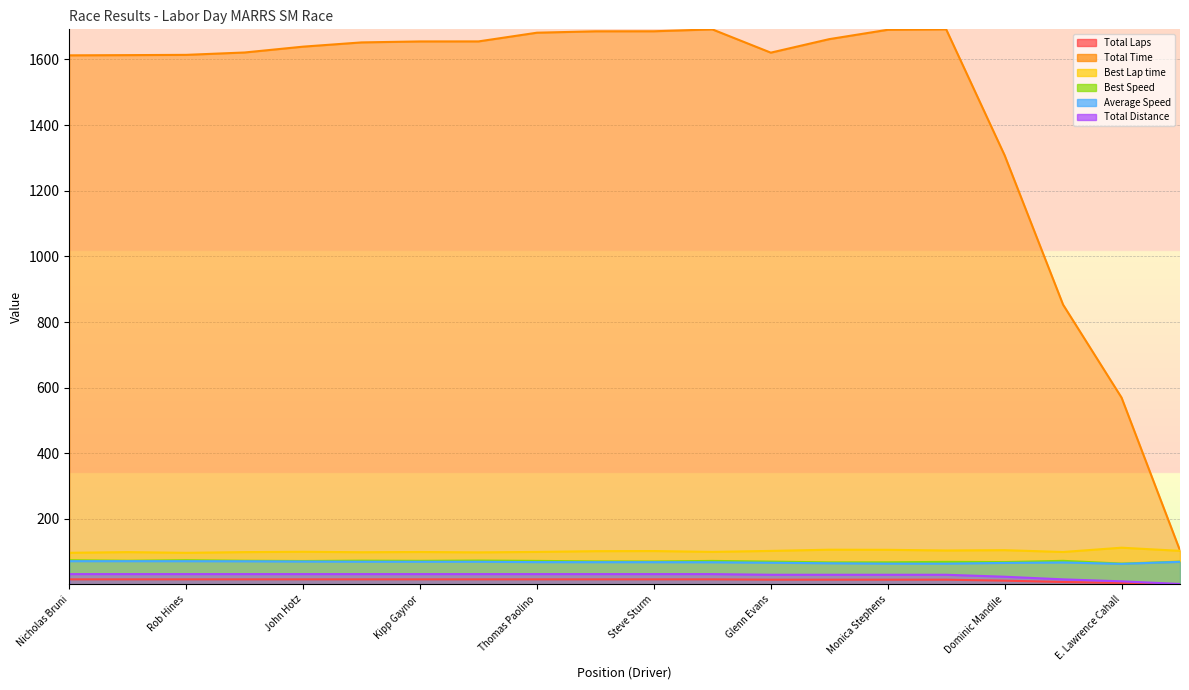

What is the label of the 3rd point from the right?

Jeremy Butz